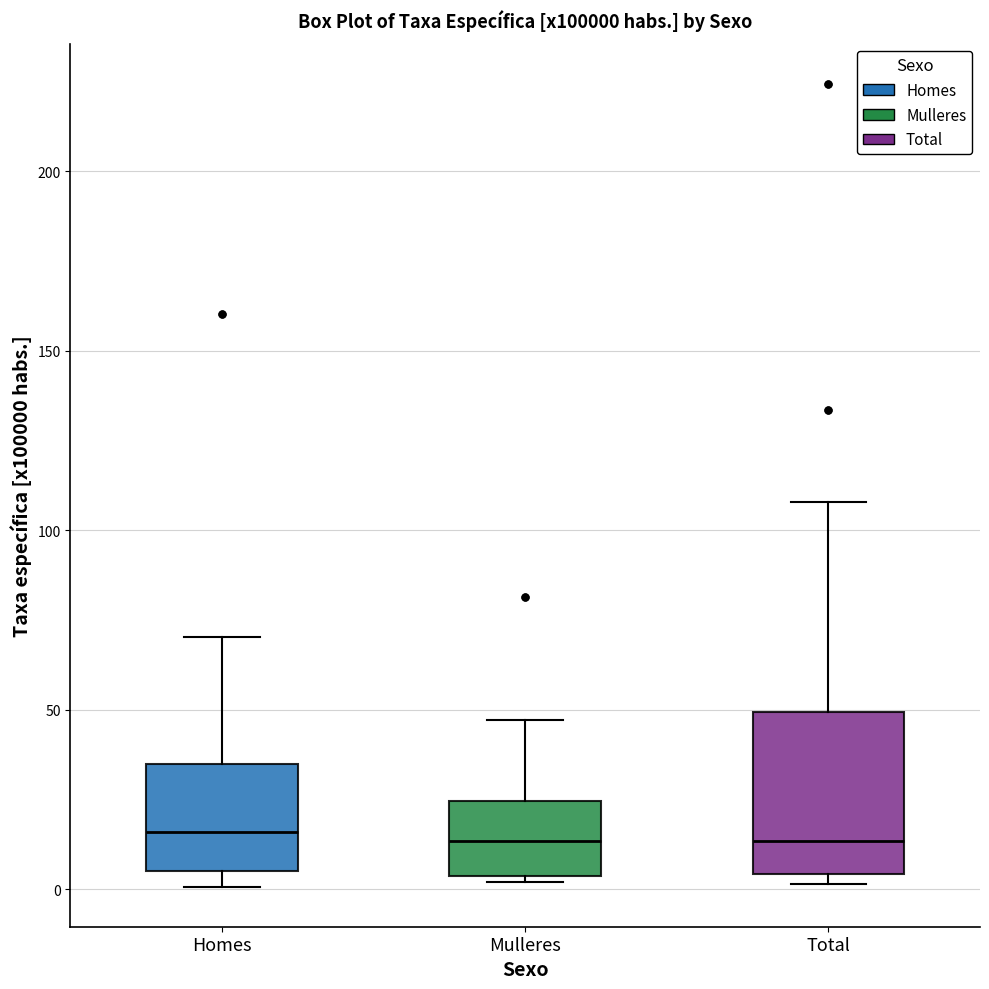

Reading left to right, read every box against the y-axis: the position of its median line, the range the box covers, and the ends of its whiskers. The values are not printed on the chart, so give them approximately, as read against the axis.

Homes: median 15, box 5 to 35, whiskers 0 to 70
Mulleres: median 15, box 5 to 25, whiskers 0 to 45
Total: median 15, box 5 to 50, whiskers 0 to 110